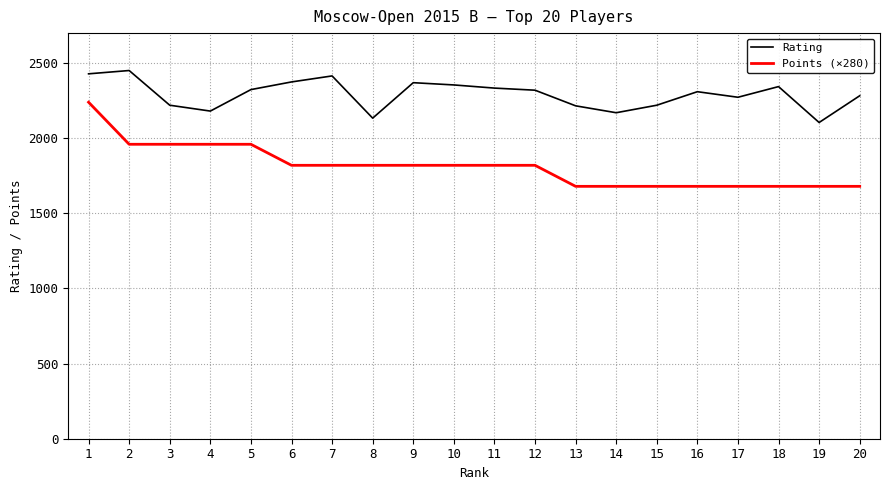

What is the maximum value for Points (×280)?

2240